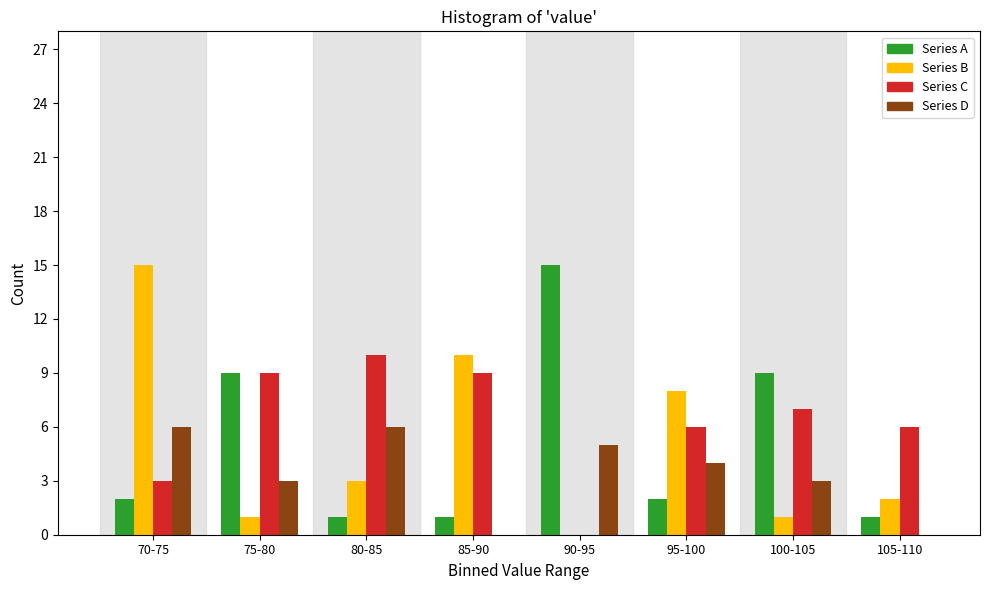

Is it true that Series D equals 3 at 105-110?

False